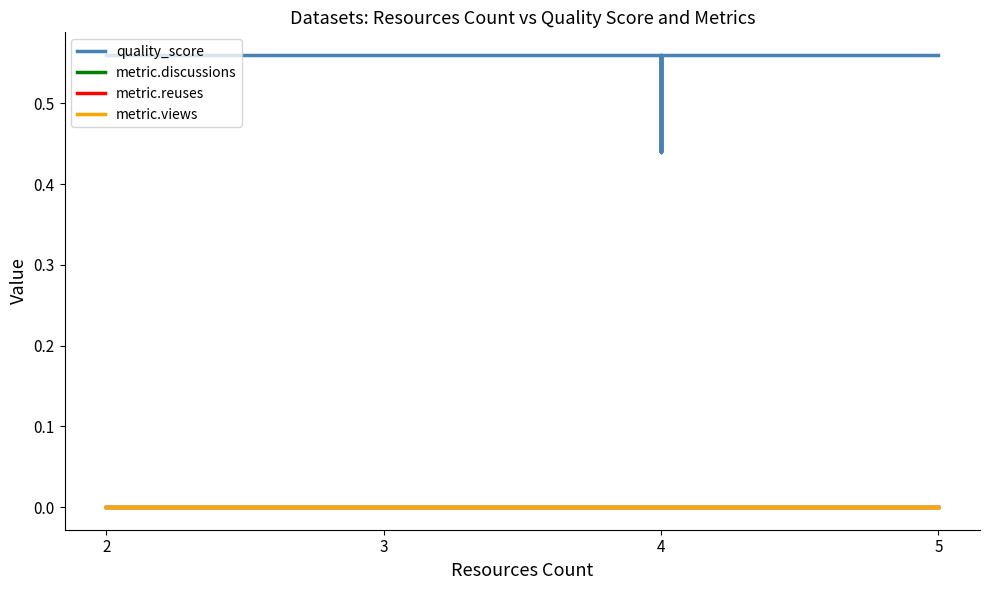

True or false: metric.discussions and metric.reuses intersect in this chart.

False